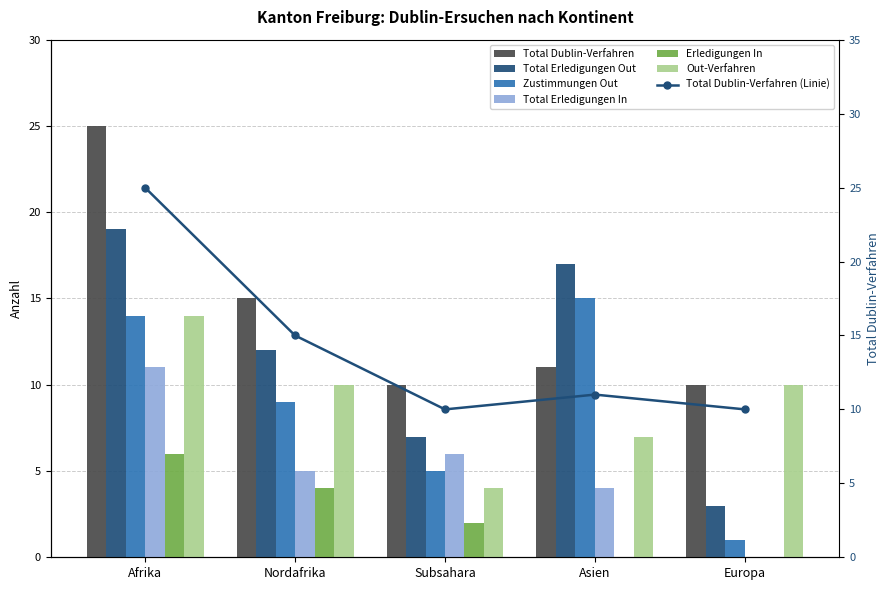

What is the difference between the highest and lowest values at Subsahara?

8